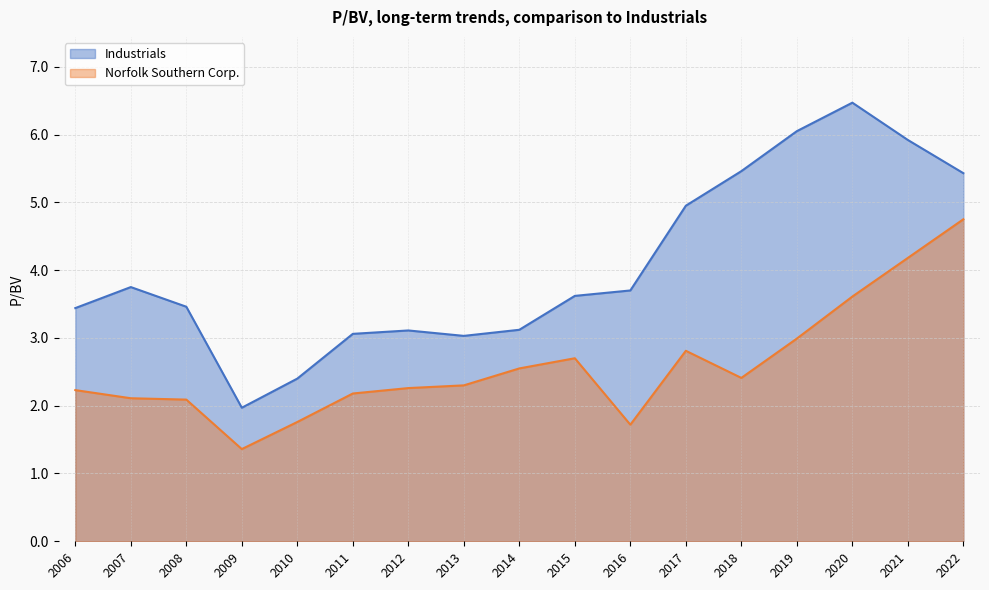

Which series has the widest spread of values?

Industrials